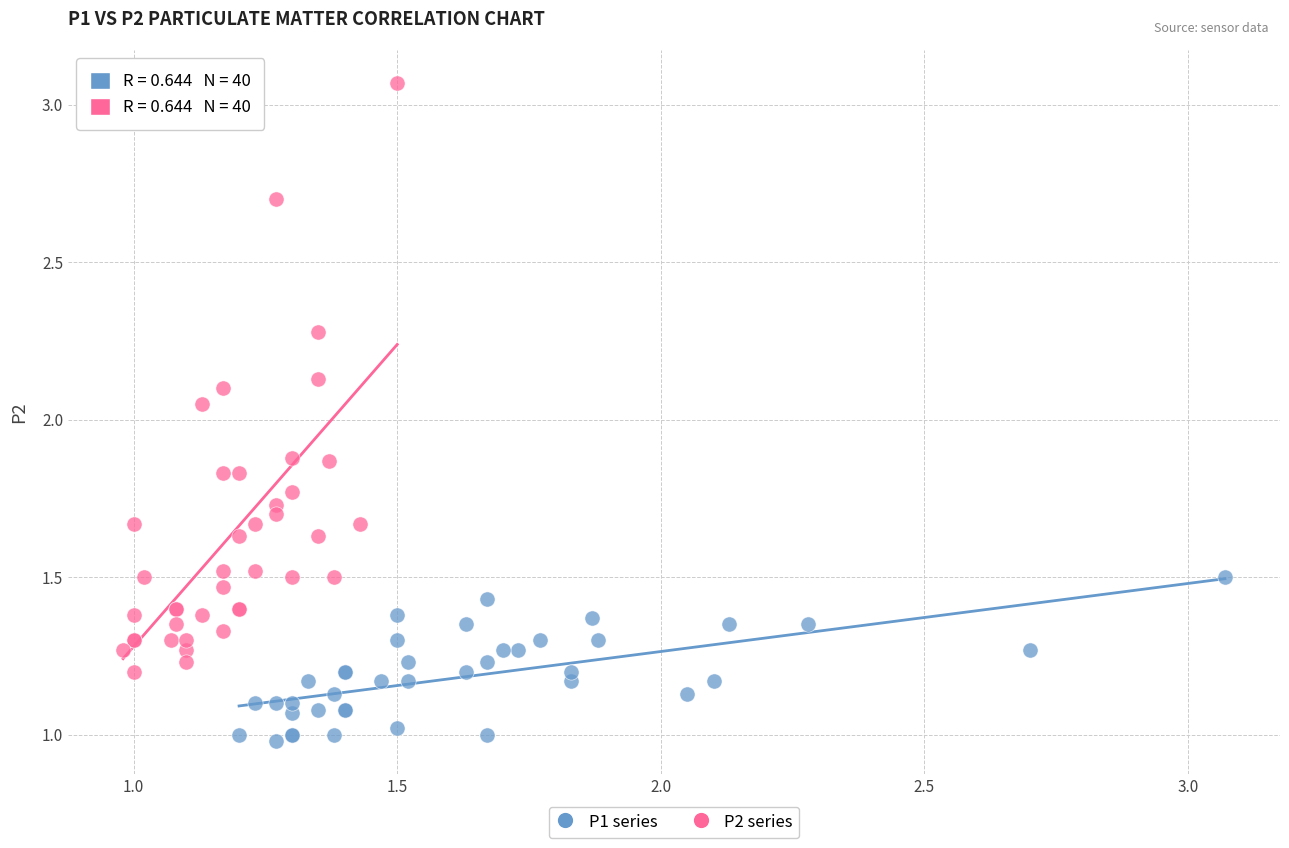

Which series reaches the minimum Y coordinate?

P1 series